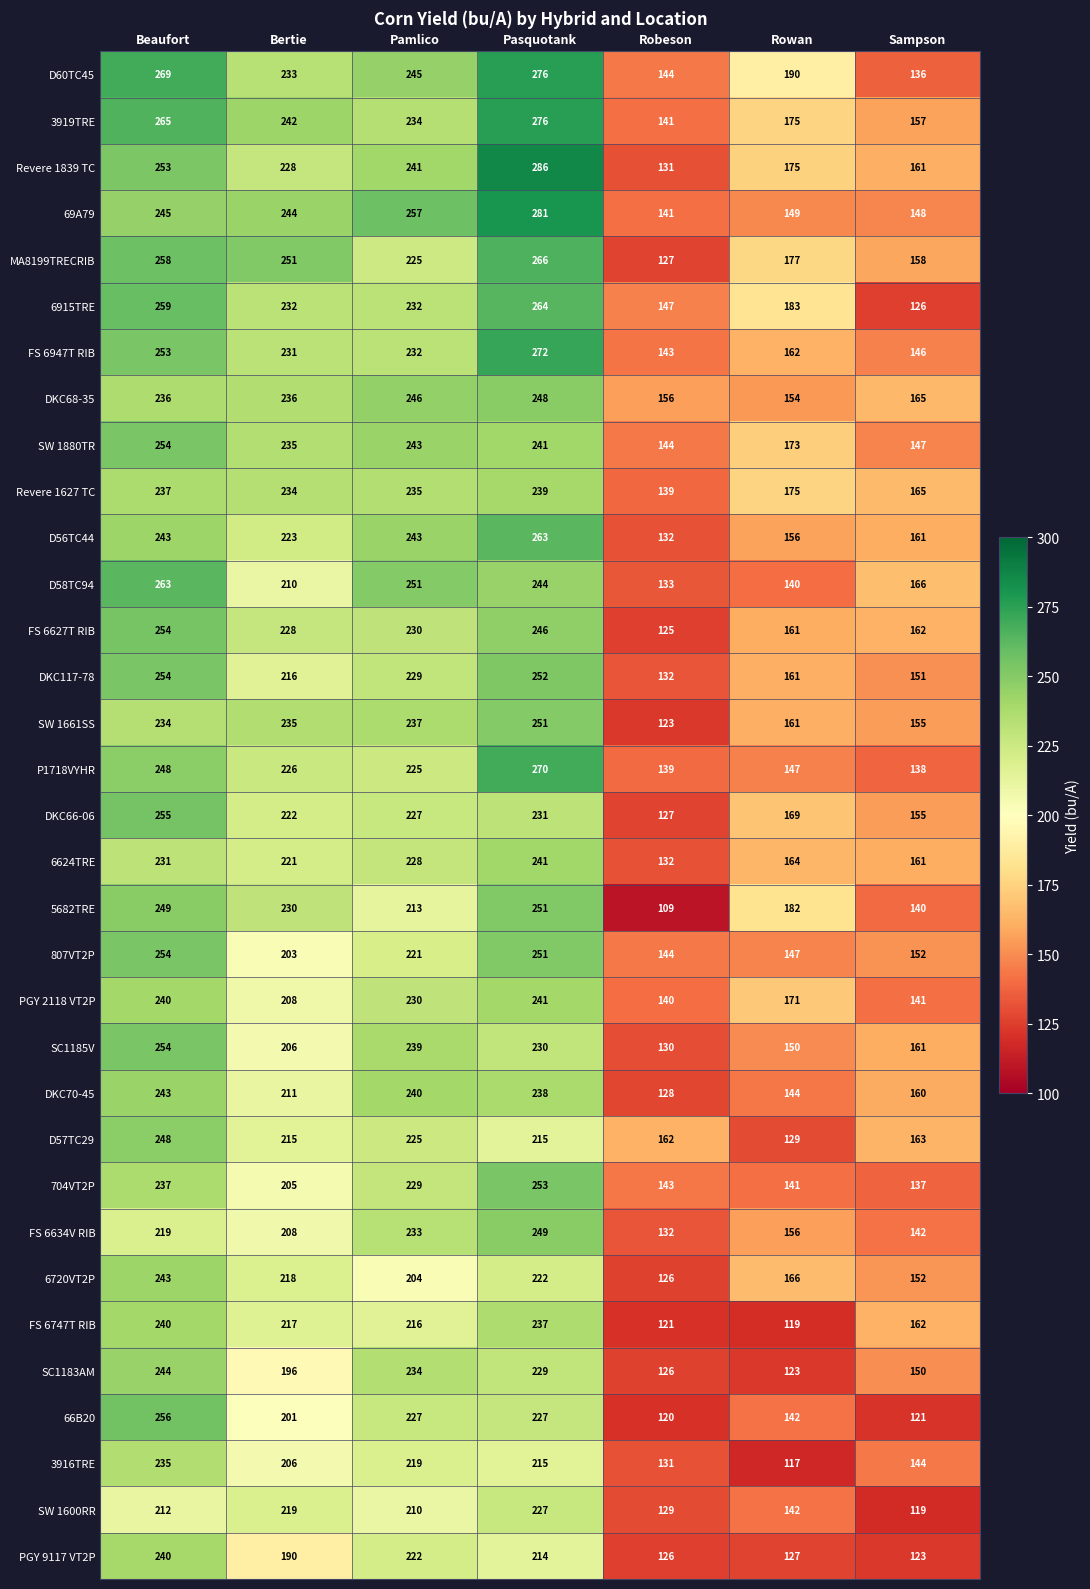

At how many categories does at least one series exceed 147?

7